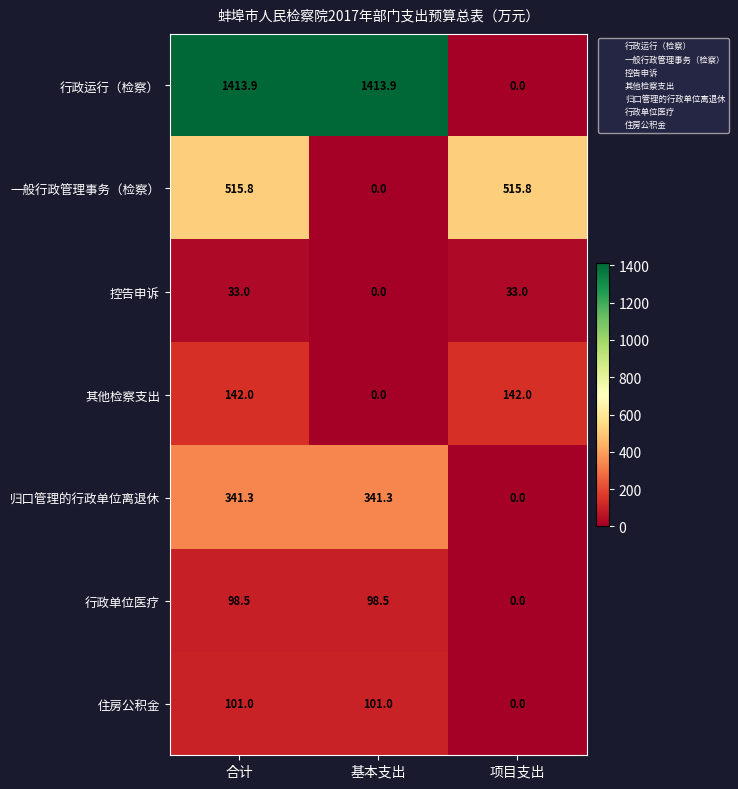

At how many categories does at least one series exceed 481?

3